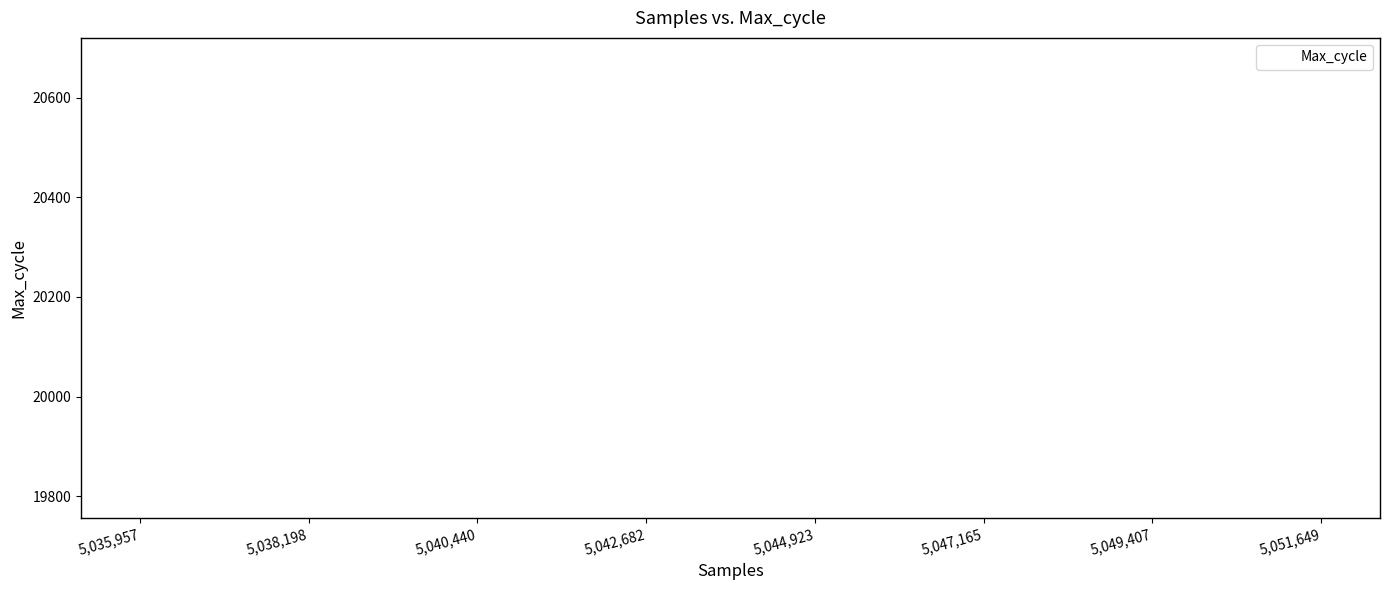

What Y value in the scatter plot is closest to 20238?

20160